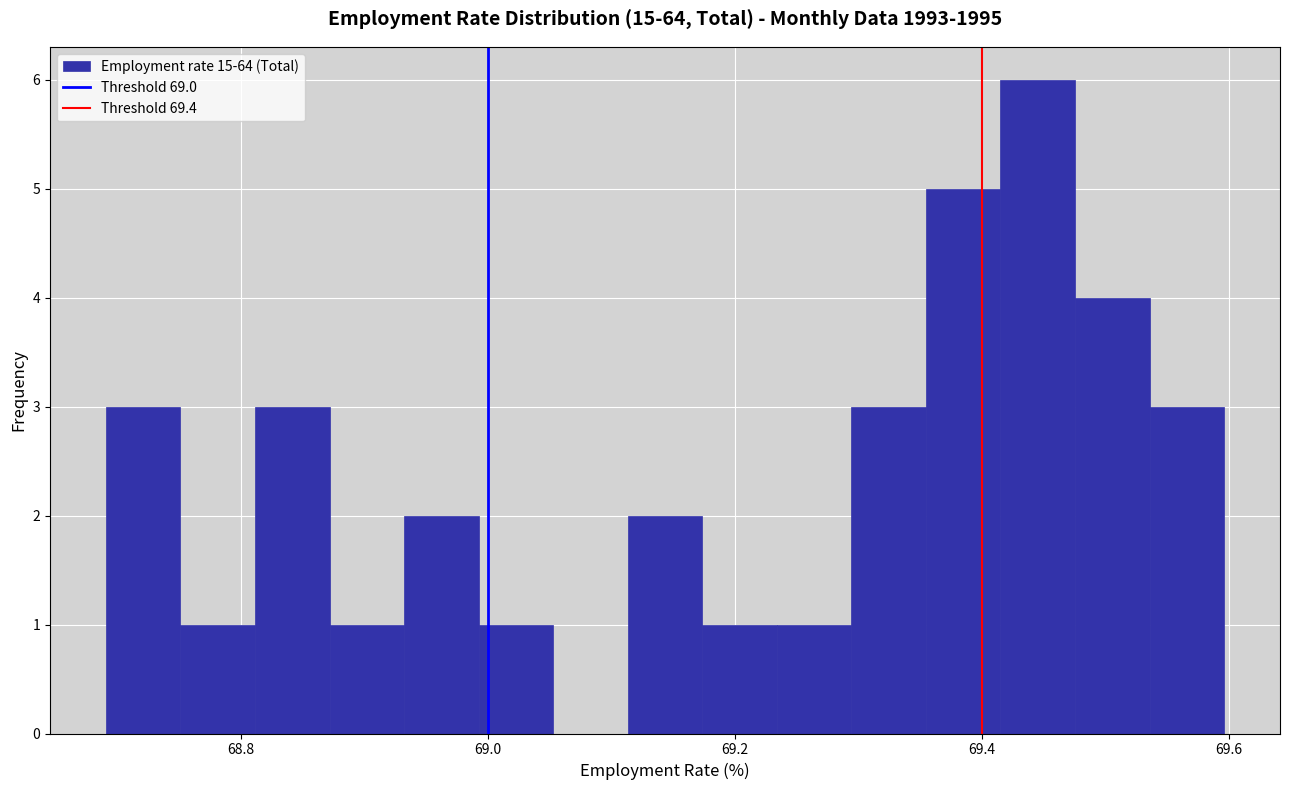

Read against the x-axis, roughly where is the centre of the tallest bar?

69.44